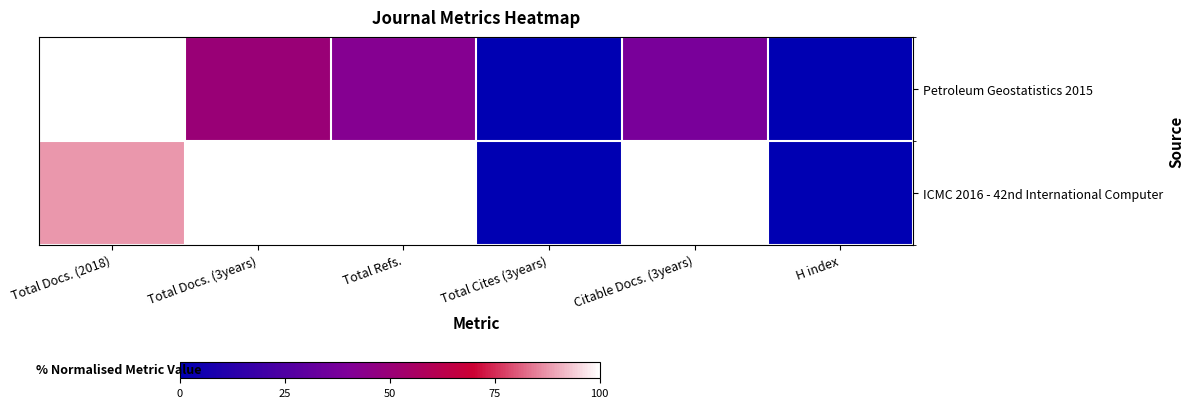

Rank the series at Total Docs. (3years) from lowest to highest value.

Petroleum Geostatistics 2015, ICMC 2016 - 42nd International Computer